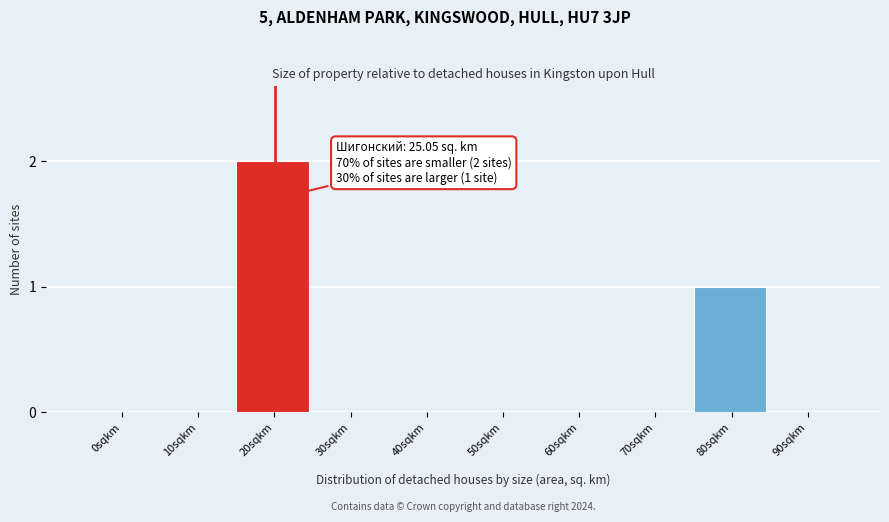

Reading right to left, extract all data points from this chart.

90sqkm=0	80sqkm=1	70sqkm=0	60sqkm=0	50sqkm=0	40sqkm=0	30sqkm=0	20sqkm=2	10sqkm=0	0sqkm=0